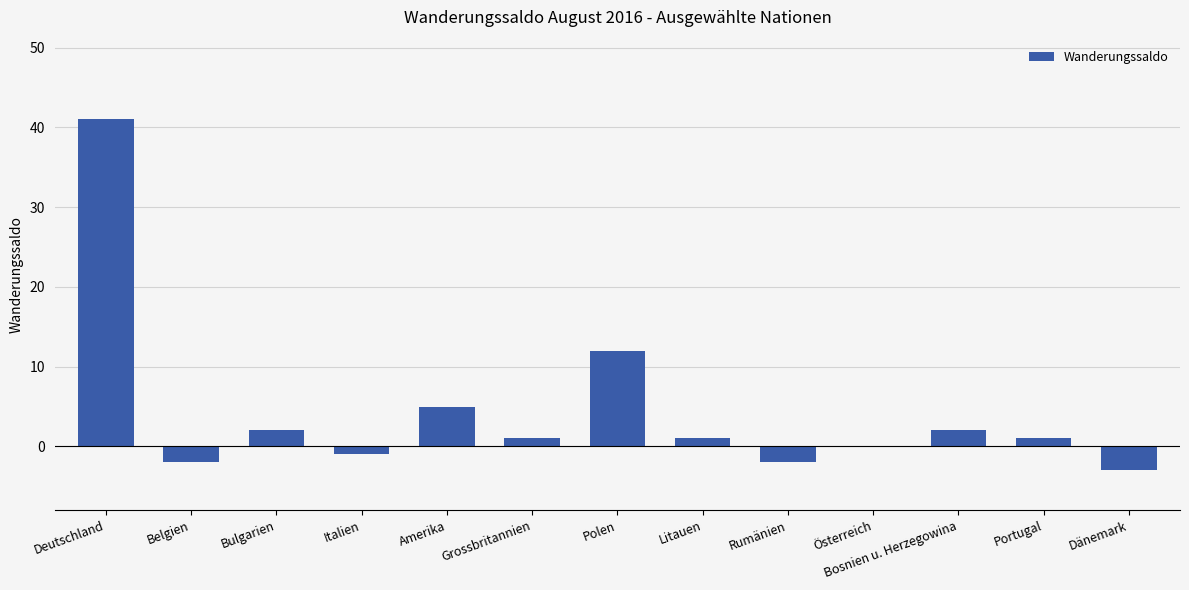

What is the sum of all values?

57